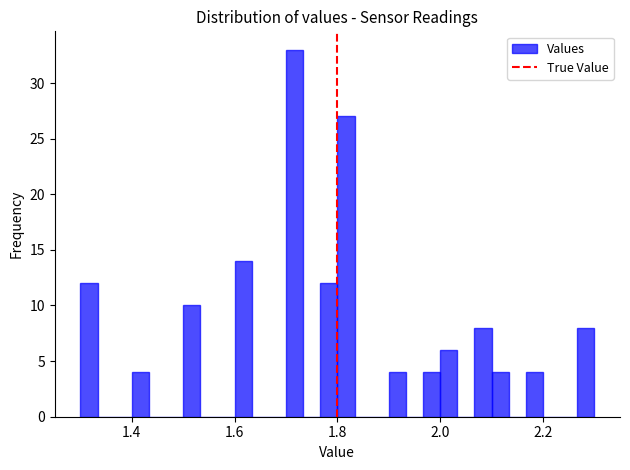

Read against the x-axis, roughly where is the centre of the tallest bar?

1.72